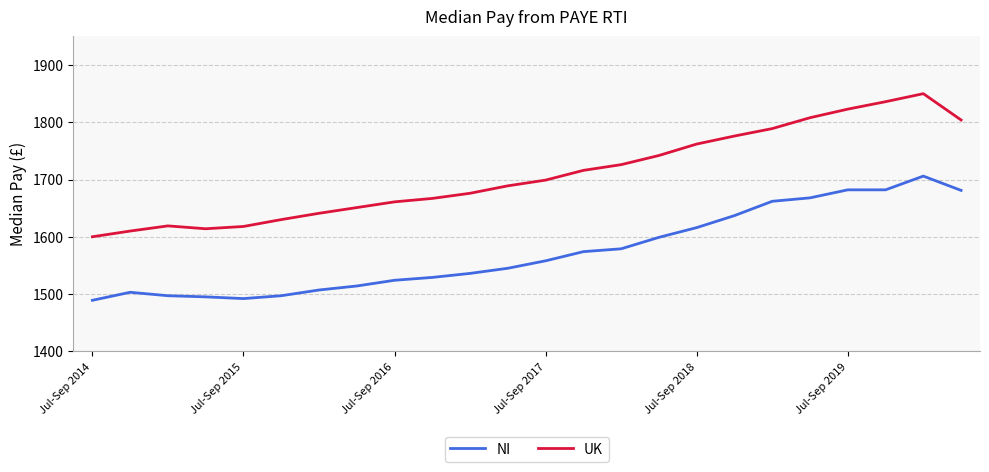

Rank the series by their average value, from highest to lowest.

UK, NI